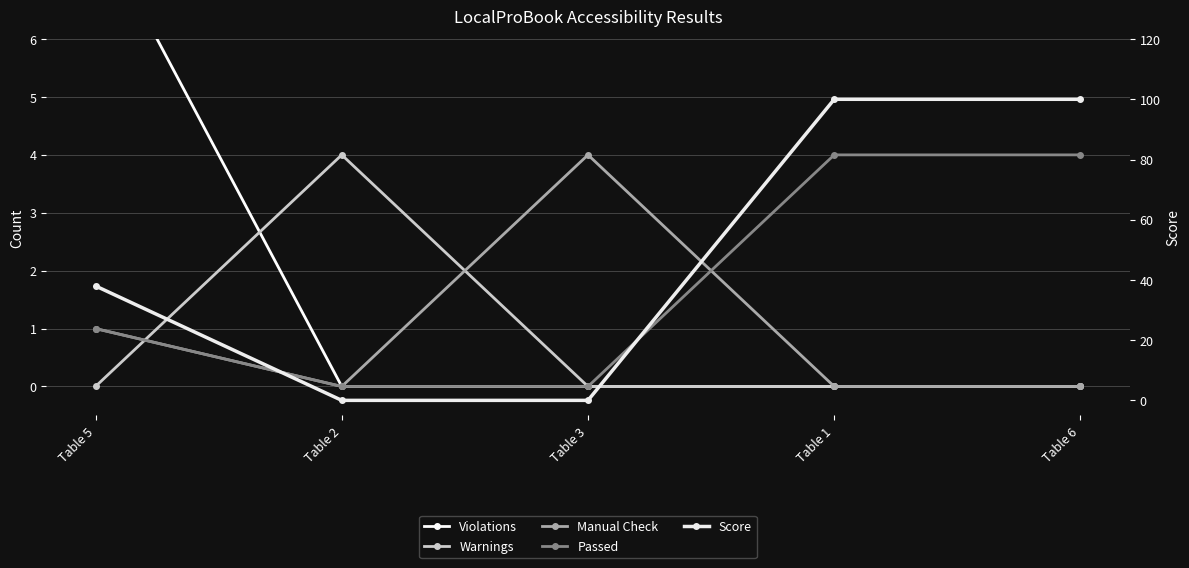

Reading left to right, what are all the values shown in this chart?

Violations: 8	0	0	0	0
Warnings: 0	4	0	0	0
Manual Check: 1	0	4	0	0
Passed: 1	0	0	4	4
Score: 38	0	0	100	100